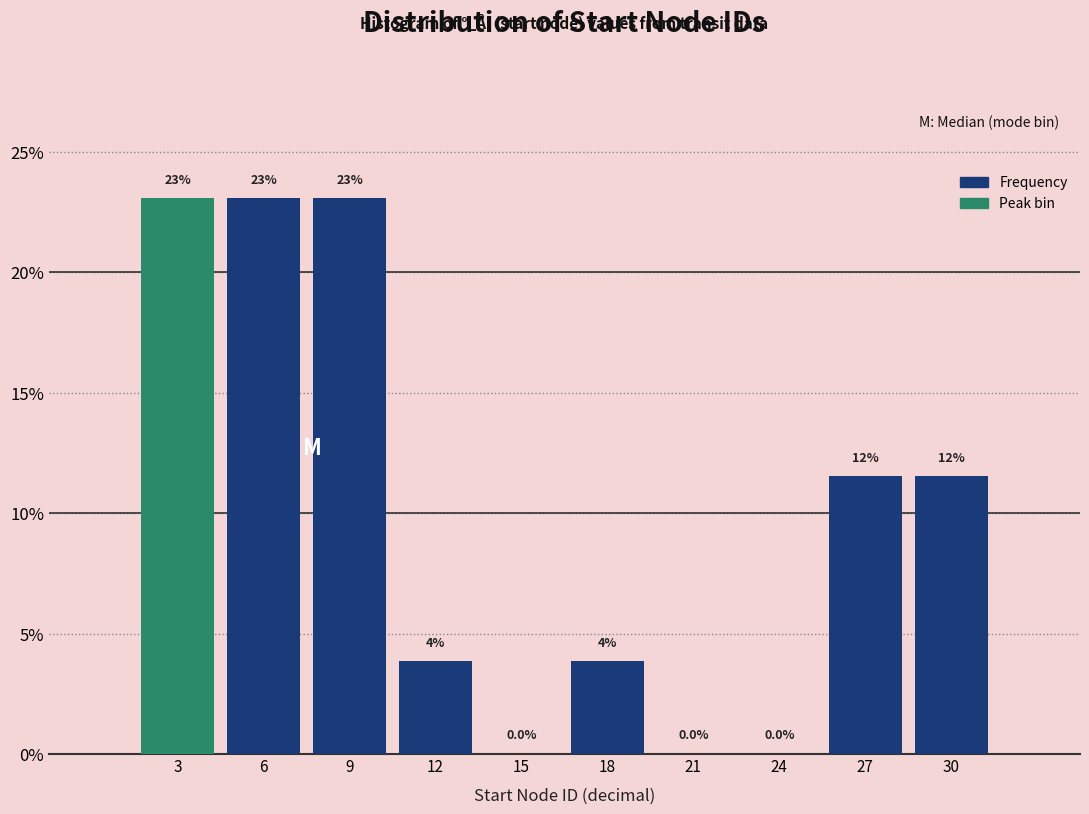

At which label does the data first exceed 11?

3